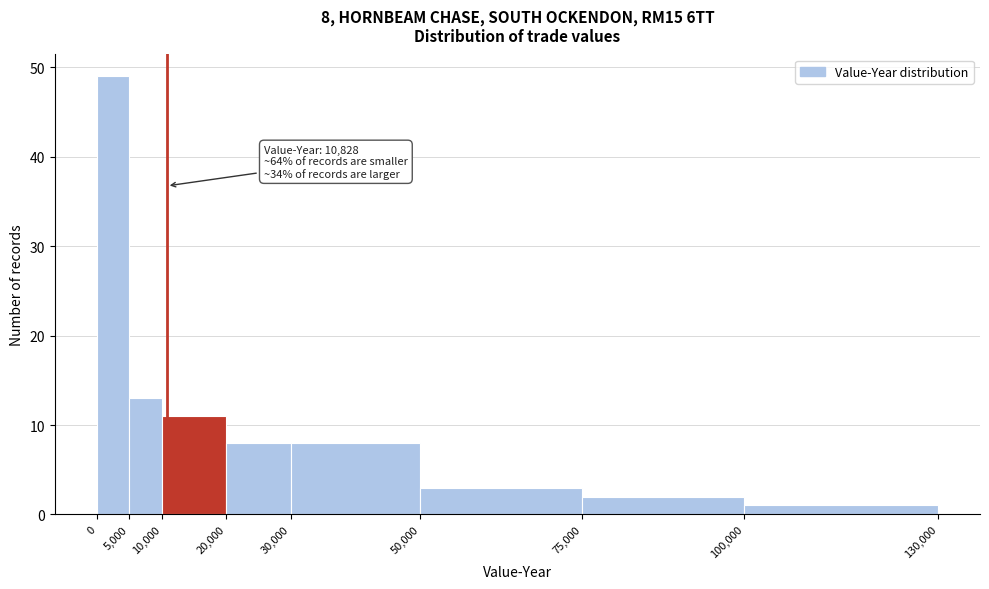

Which range on the x-axis has the tallest bar?

0 to 5,000